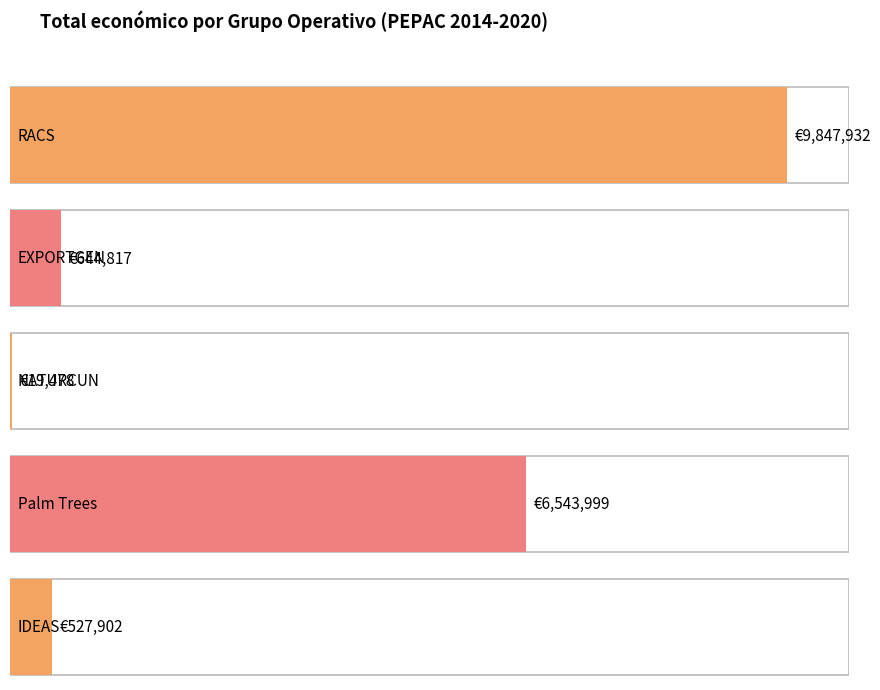

What is the value of the 5th bar from the left?

527902